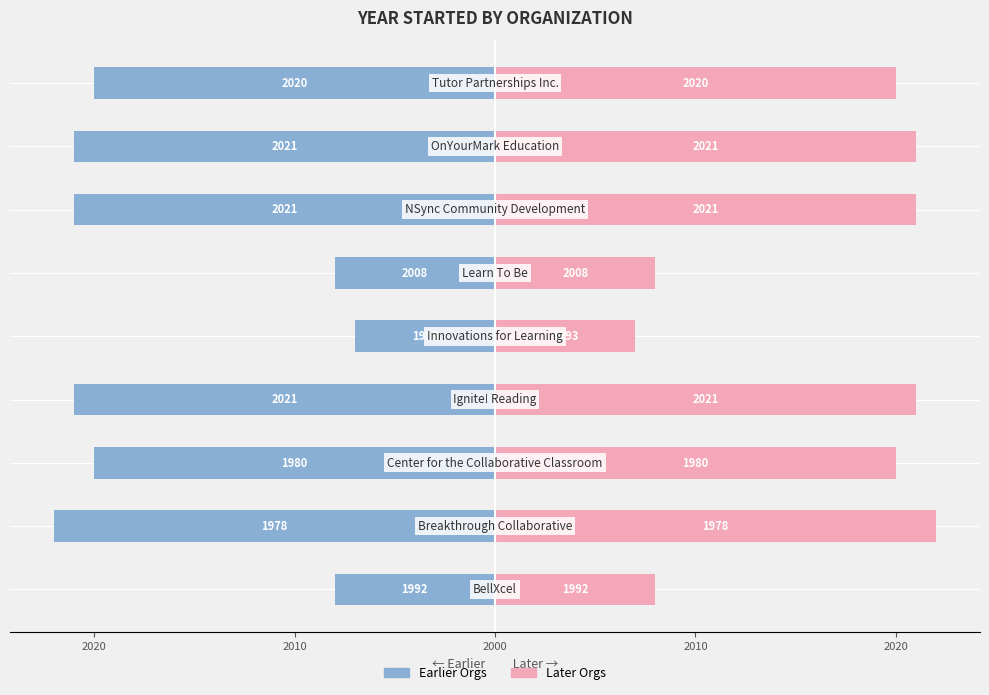

What is the value of the Year Started (Left) bar at the 1st from the left?

-8